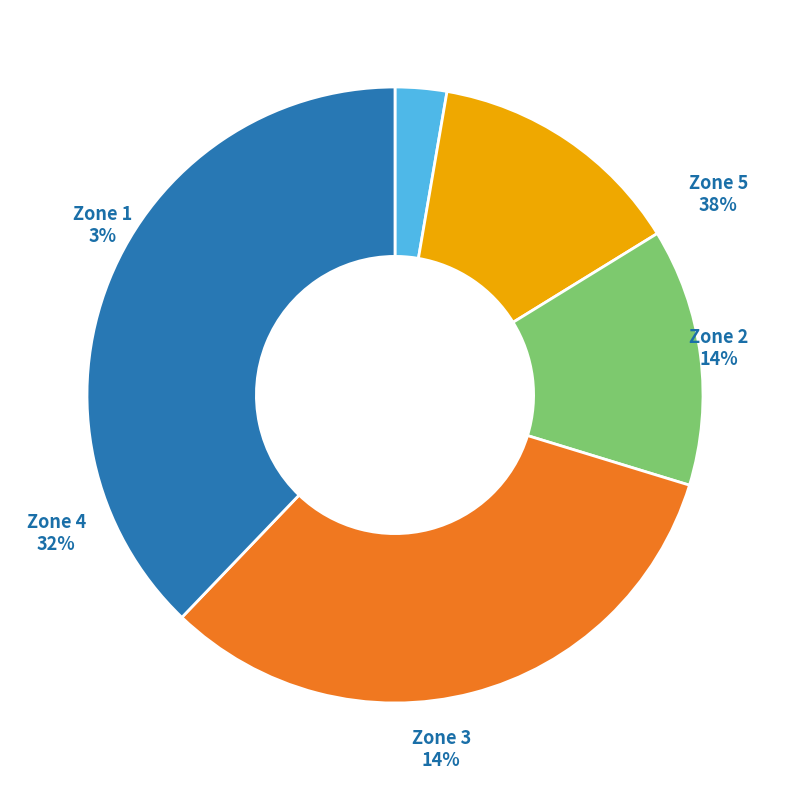

Combined, what portion of the pie is Zone 2 and Zone 1?

16.2%